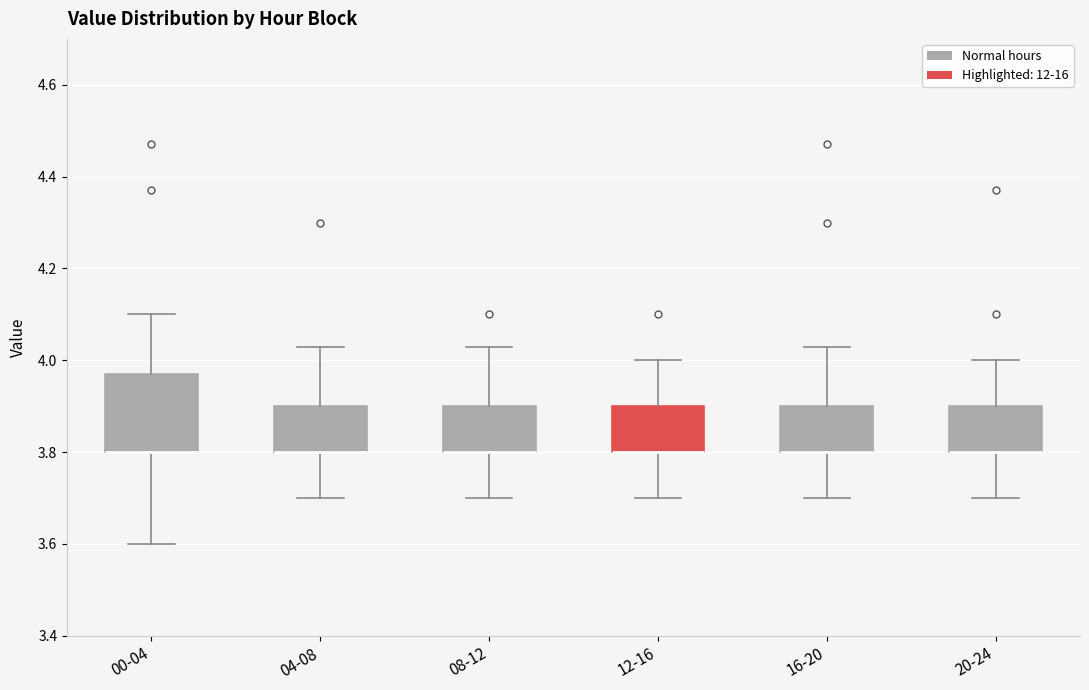

Reading left to right, read every box against the y-axis: the position of its median line, the range the box covers, and the ends of its whiskers. The values are not printed on the chart, so give them approximately, as read against the axis.

00-04: median 3.80 (drawn on the box's lower edge), box 3.80 to 3.98, whiskers 3.60 to 4.10
04-08: median 3.80 (drawn on the box's lower edge), box 3.80 to 3.90, whiskers 3.70 to 4.04
08-12: median 3.80 (drawn on the box's lower edge), box 3.80 to 3.90, whiskers 3.70 to 4.04
12-16: median 3.80 (drawn on the box's lower edge), box 3.80 to 3.90, whiskers 3.70 to 4.00
16-20: median 3.80 (drawn on the box's lower edge), box 3.80 to 3.90, whiskers 3.70 to 4.04
20-24: median 3.80 (drawn on the box's lower edge), box 3.80 to 3.90, whiskers 3.70 to 4.00